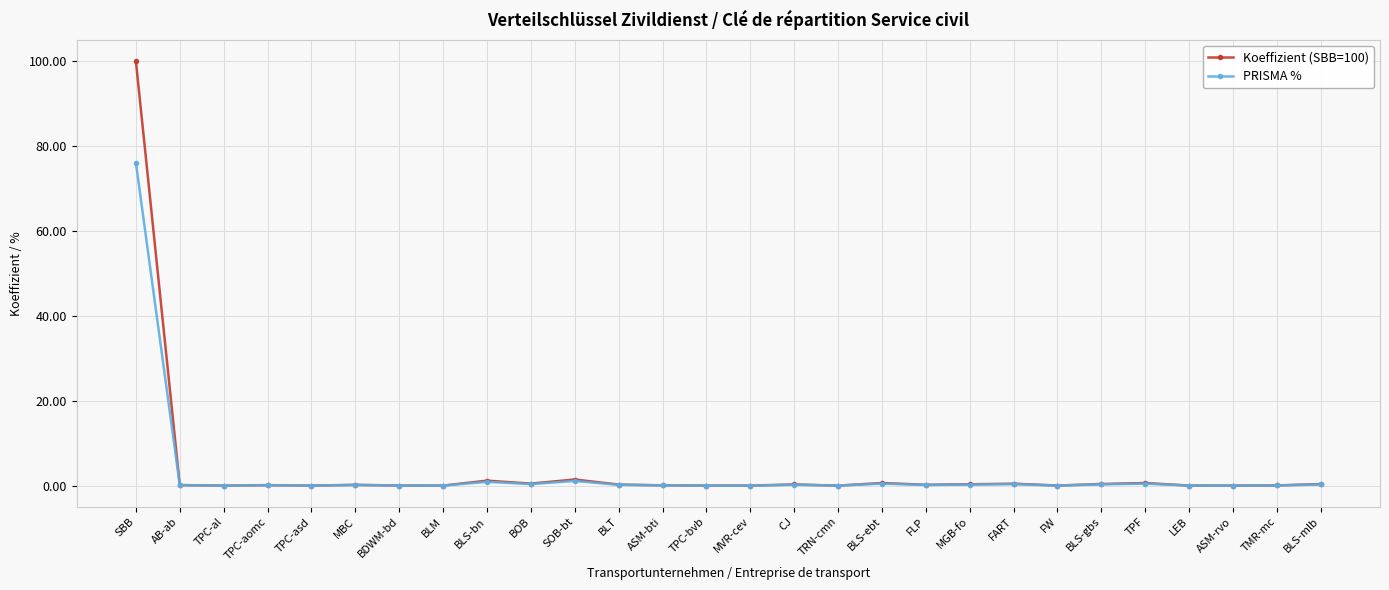

At which category is the sum across all series the highest?

SBB